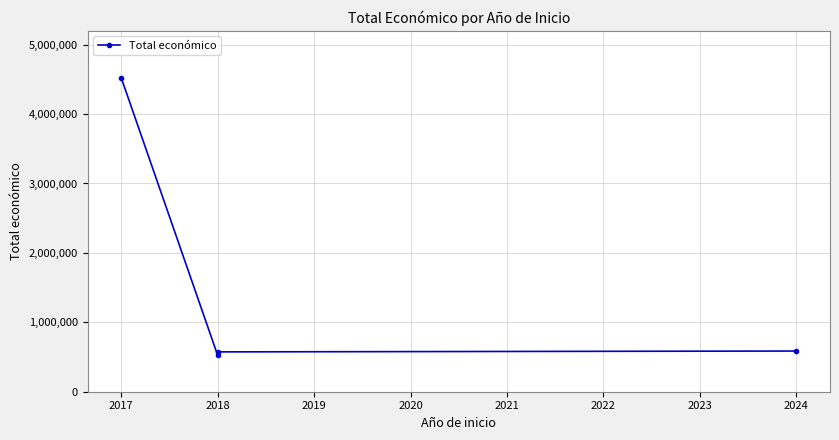

How many series are shown in this chart?

1